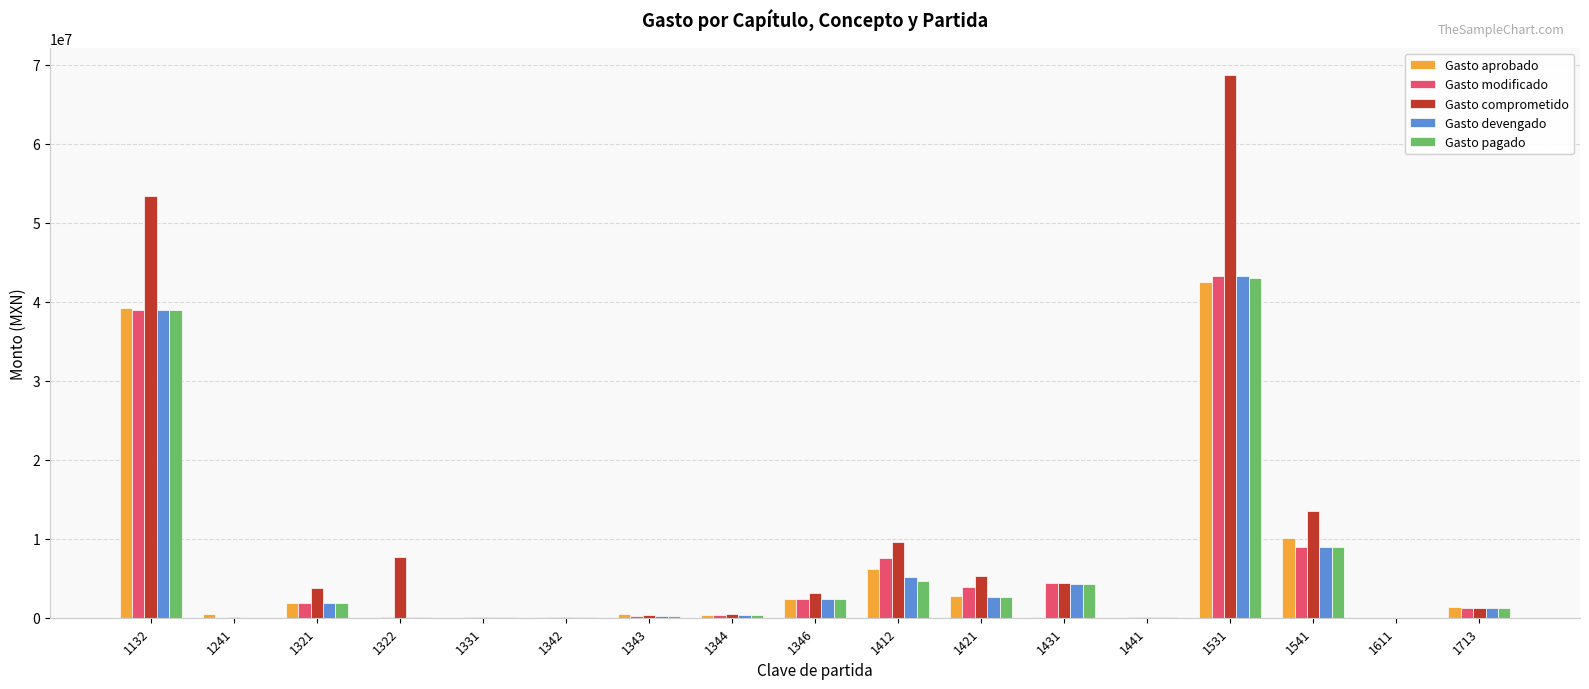

Is it true that Gasto devengado equals 4320039.3 at 1431?

True